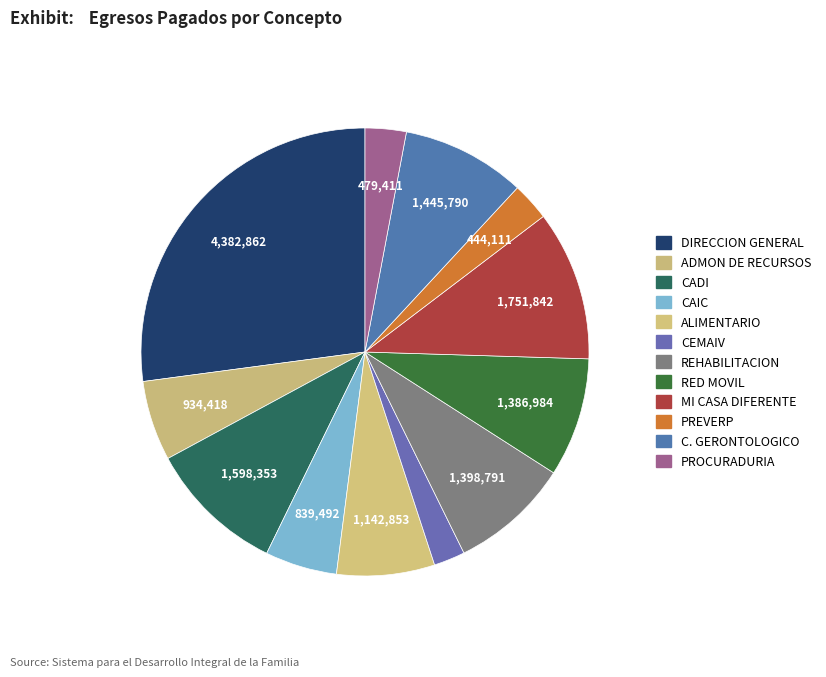

How many slices are in this pie chart?

12